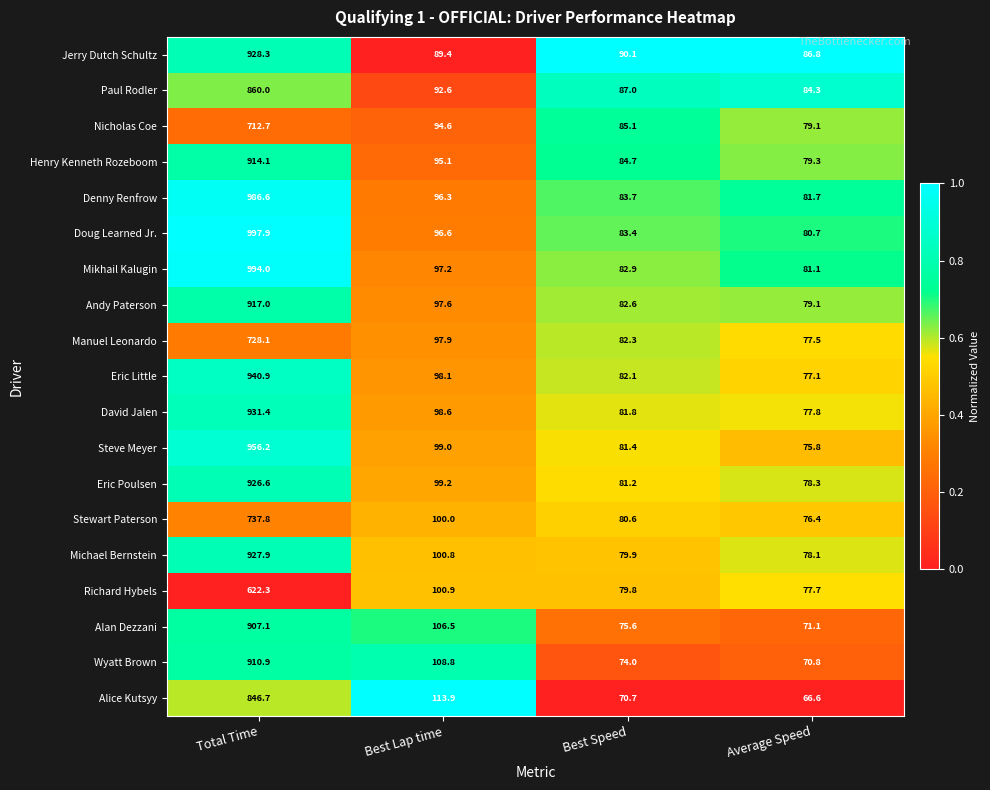

At Best Lap time, list the series in order from smallest to largest.

Jerry Dutch Schultz, Paul Rodler, Nicholas Coe, Henry Kenneth Rozeboom, Denny Renfrow, Doug Learned Jr., Mikhail Kalugin, Andy Paterson, Manuel Leonardo, Eric Little, David Jalen, Steve Meyer, Eric Poulsen, Stewart Paterson, Michael Bernstein, Richard Hybels, Alan Dezzani, Wyatt Brown, Alice Kutsyy